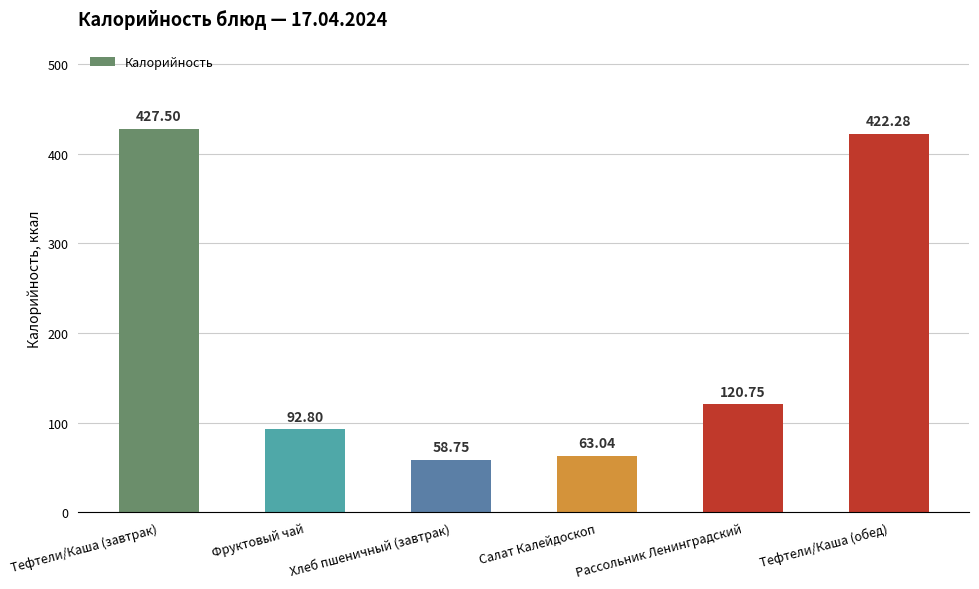

Where is the data nearest to the value 243?

Рассольник Ленинградский